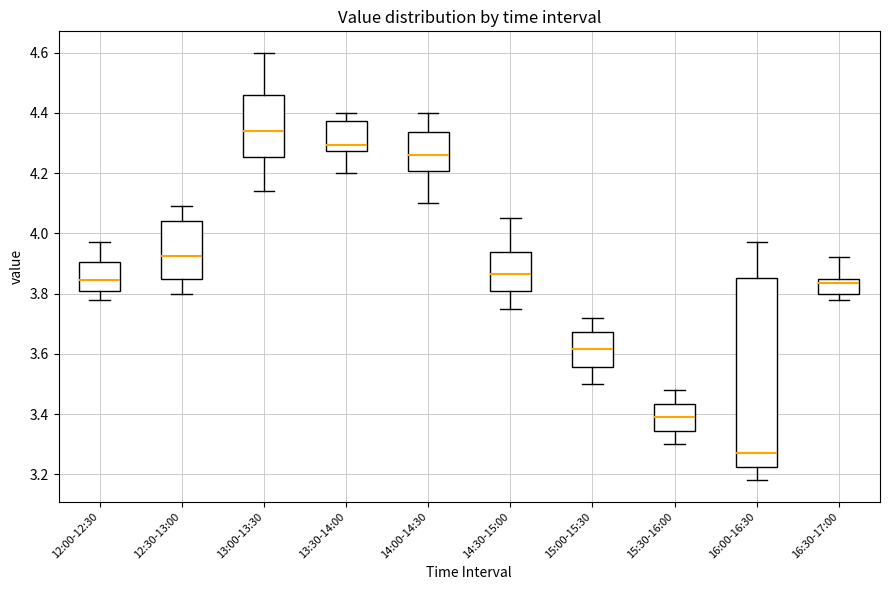

Where is the lower edge of the box for 12:30-13:00 on the y-axis? The values are not printed on the chart, so give them approximately, as read against the axis.

3.86